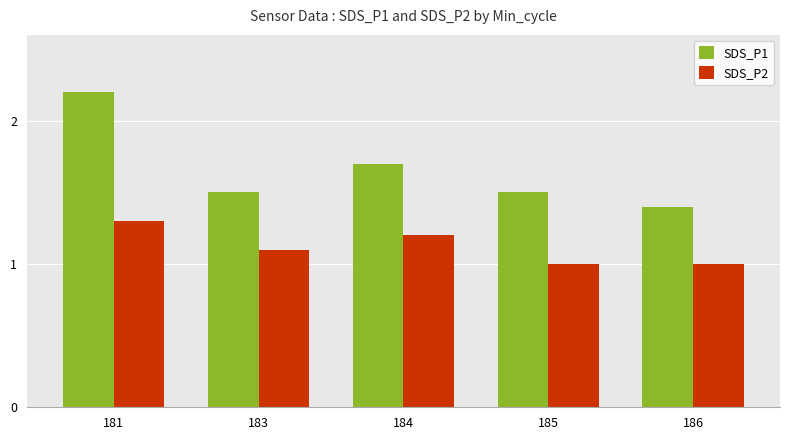

What are all the series names shown in the legend?

SDS_P1, SDS_P2